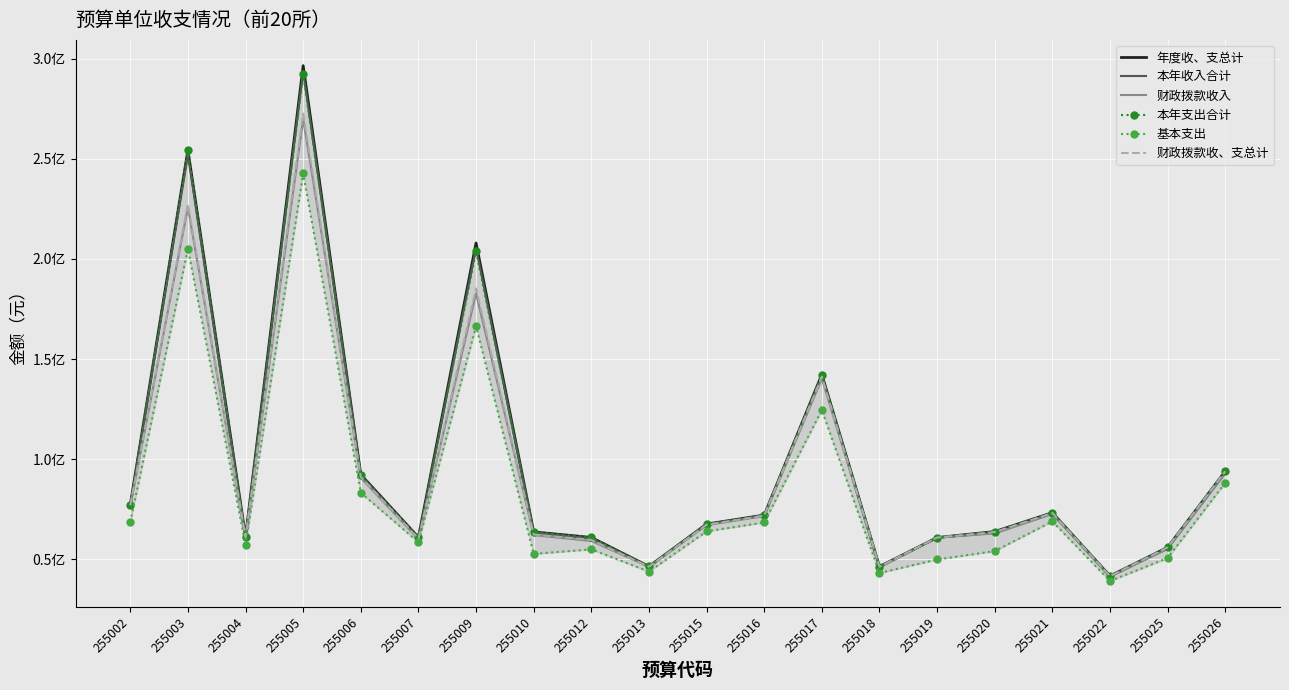

In 财政拨款收入, how many points are higher than both neighbors (excluding endpoints)?

5